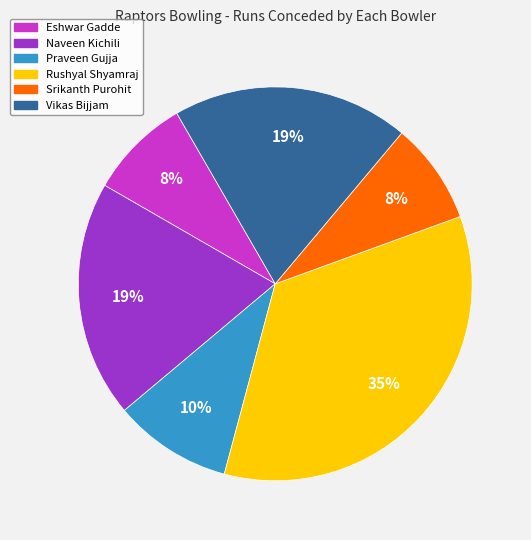

Combined, do Praveen Gujja and Vikas Bijjam account for over 50%?

No